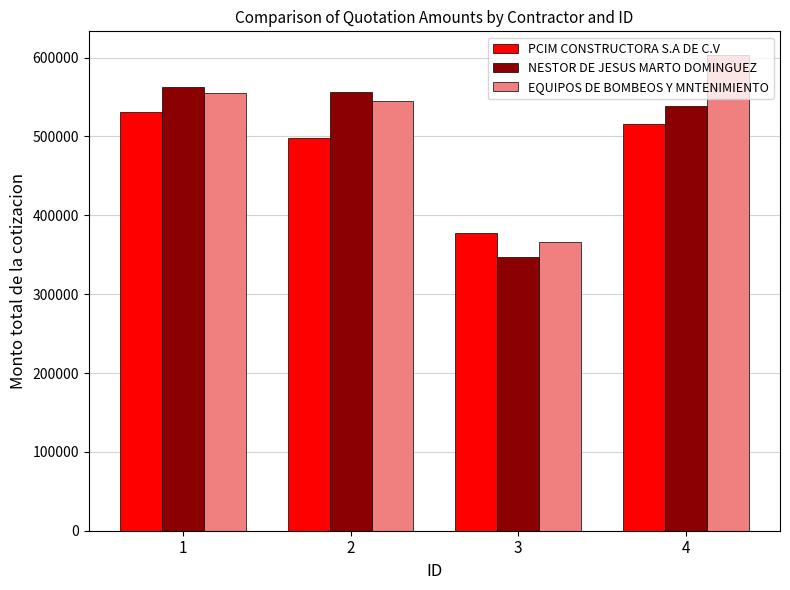

The value of EQUIPOS DE BOMBEOS Y MNTENIMIENTO at 3 is 198968.0. True or false?

False